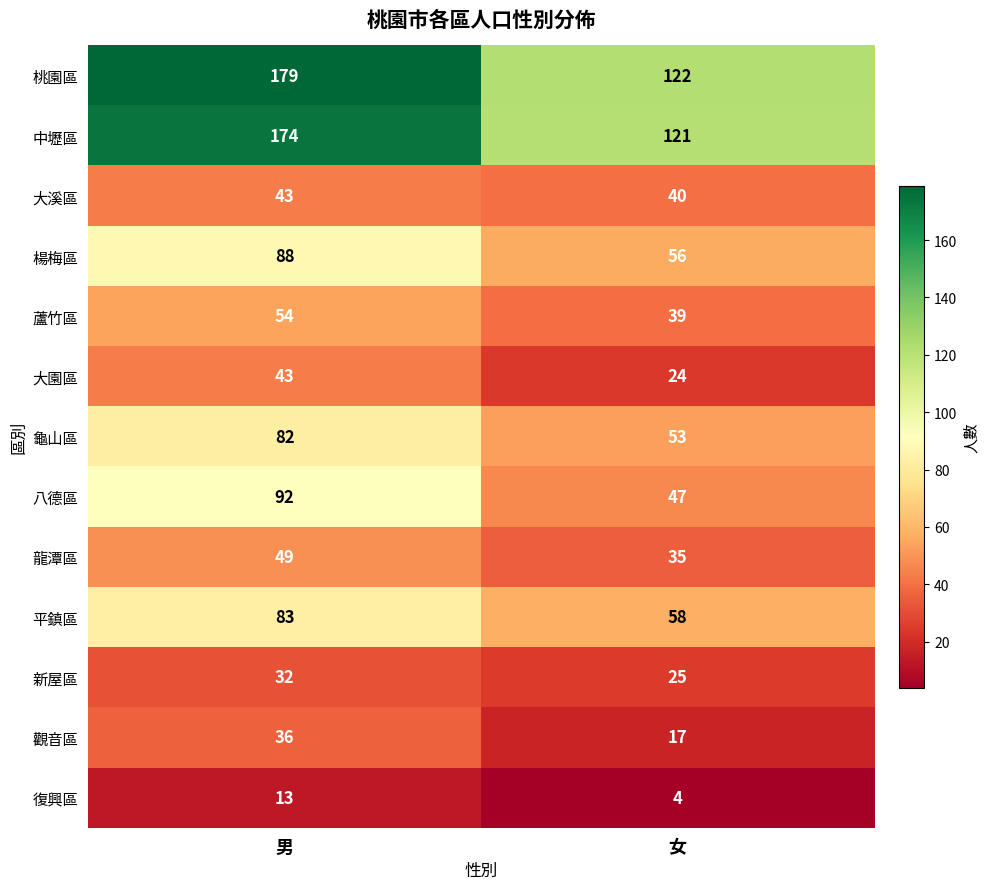

Reading left to right, transcribe all the data shown in this chart.

桃園區: 男=179	女=122
中壢區: 男=174	女=121
大溪區: 男=43	女=40
楊梅區: 男=88	女=56
蘆竹區: 男=54	女=39
大園區: 男=43	女=24
龜山區: 男=82	女=53
八德區: 男=92	女=47
龍潭區: 男=49	女=35
平鎮區: 男=83	女=58
新屋區: 男=32	女=25
觀音區: 男=36	女=17
復興區: 男=13	女=4